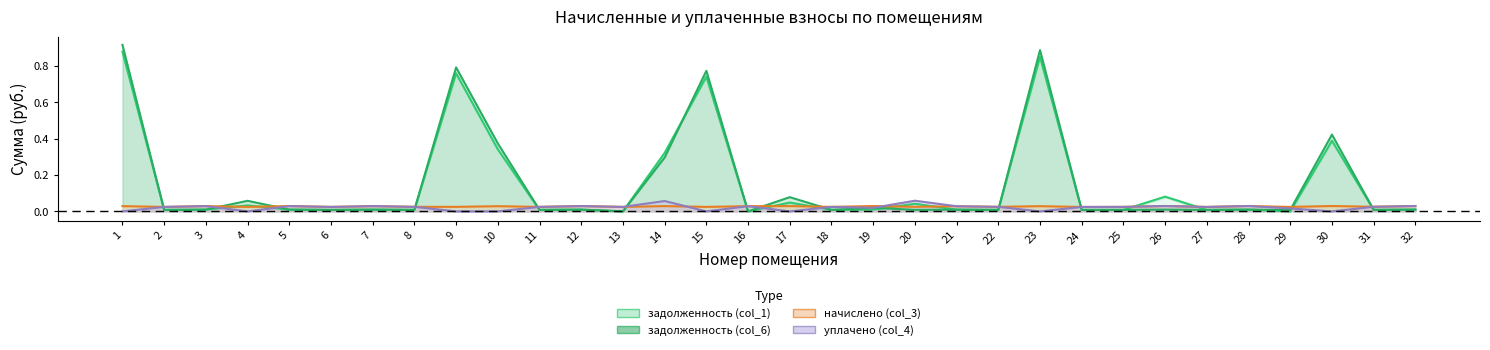

Is the value of начислено (col_3) at 28 greater than the value of задолженность (col_1) at 29?

Yes